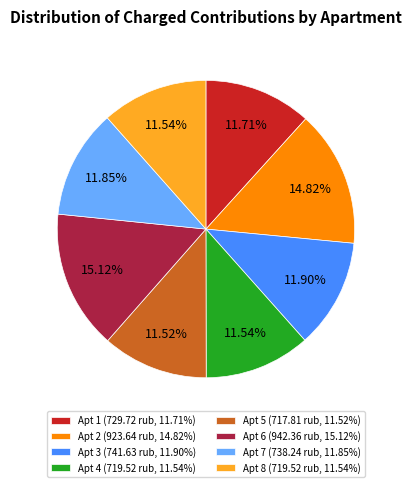

Which has a higher value, Apt 6 (942.36 rub, 15.12%) or Apt 7 (738.24 rub, 11.85%)?

Apt 6 (942.36 rub, 15.12%)